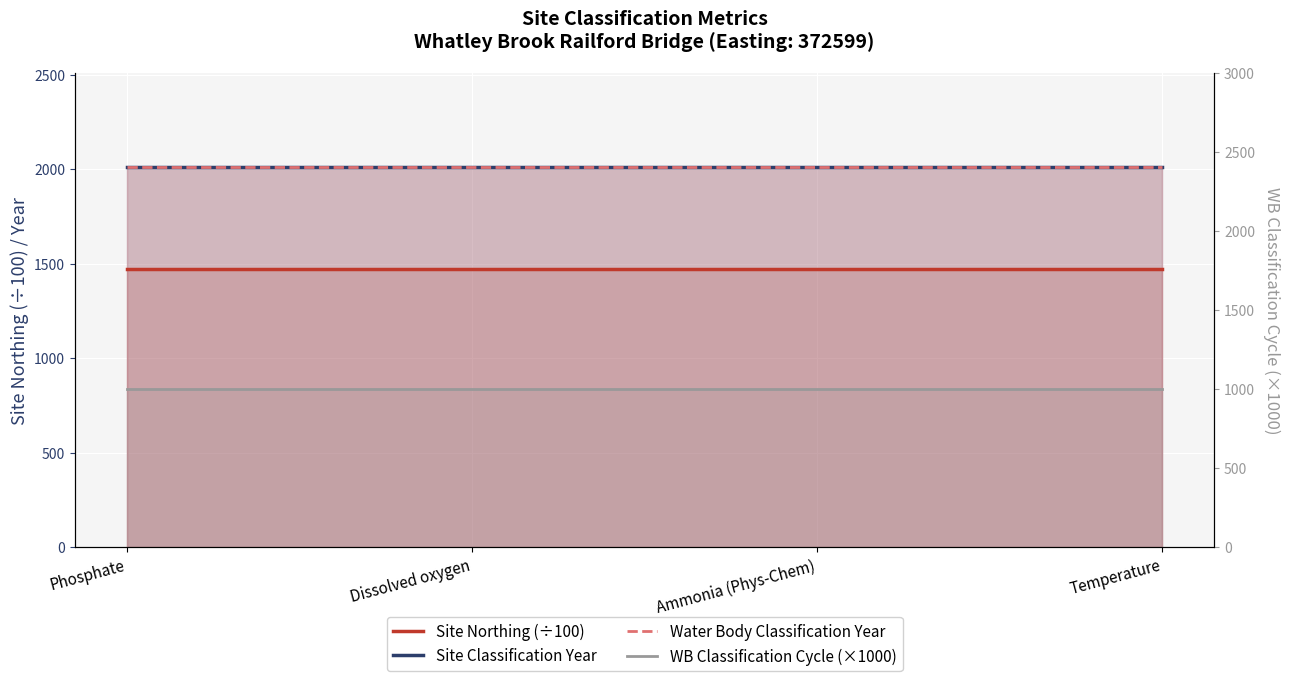

True or false: WB Classification Cycle (×1000) has more than 1 interior local peaks.

False